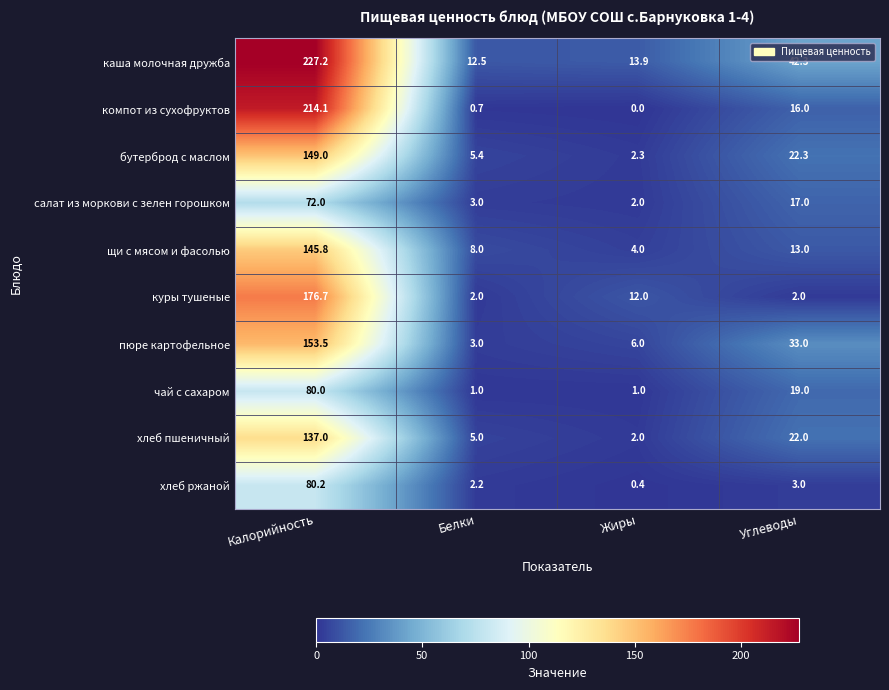

What is the maximum value shown in the chart?

227.2